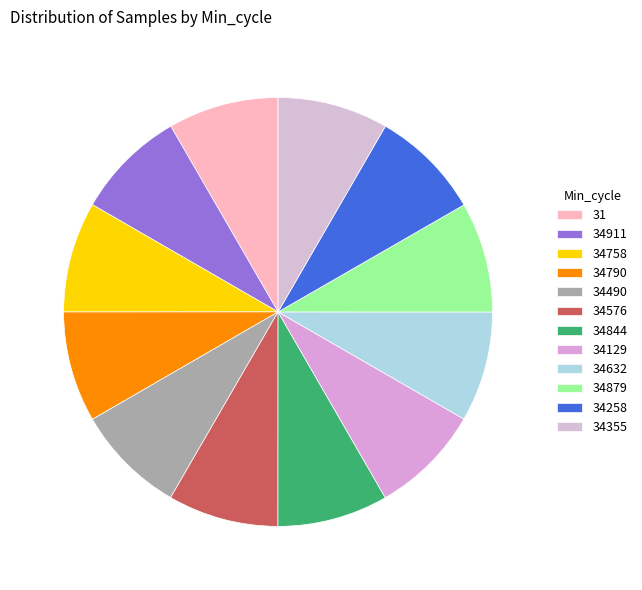

Rank the categories by value from lowest to highest.

34490, 34632, 34911, 34879, 34258, 34129, 34355, 34844, 34790, 34576, 34758, 31